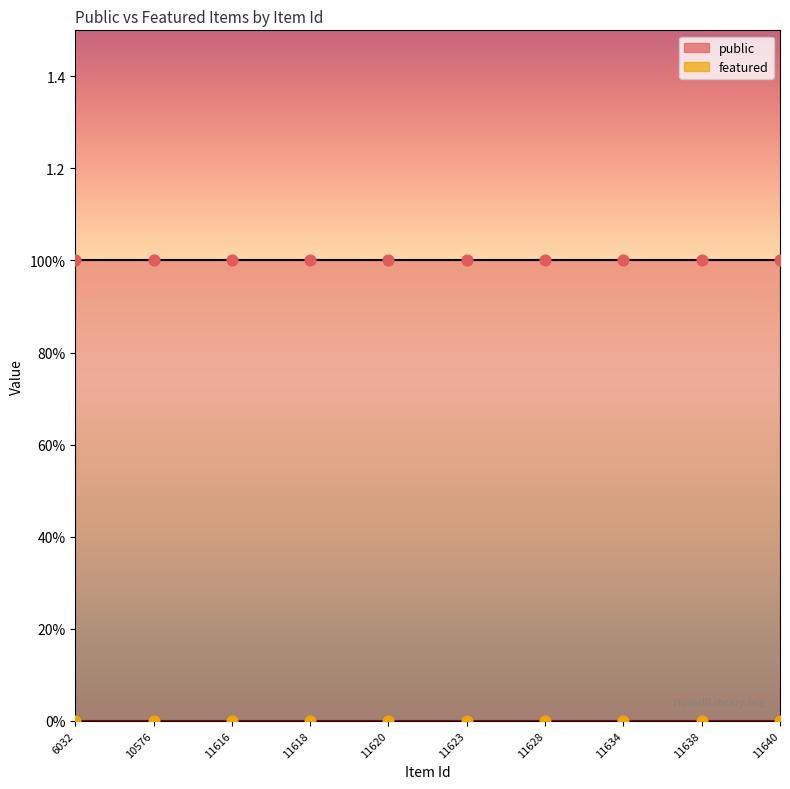

What are all the series names shown in the legend?

public, featured